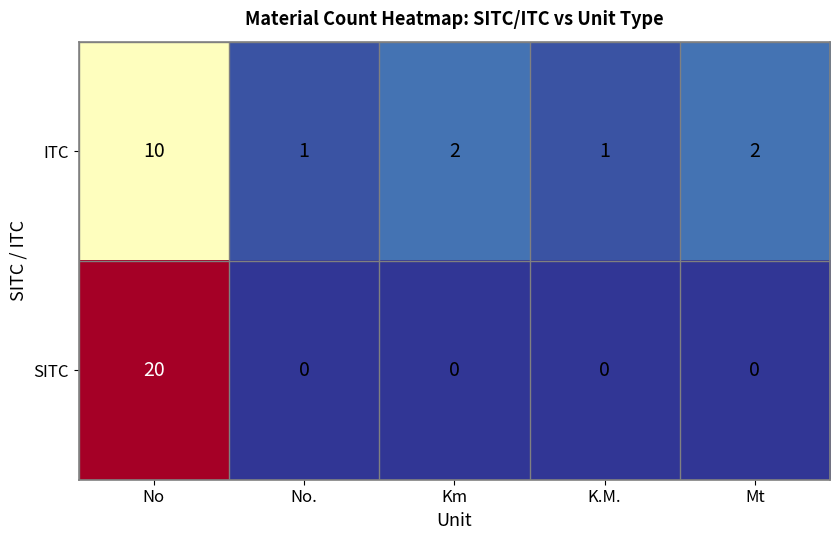

Which series has the largest total across all categories?

SITC